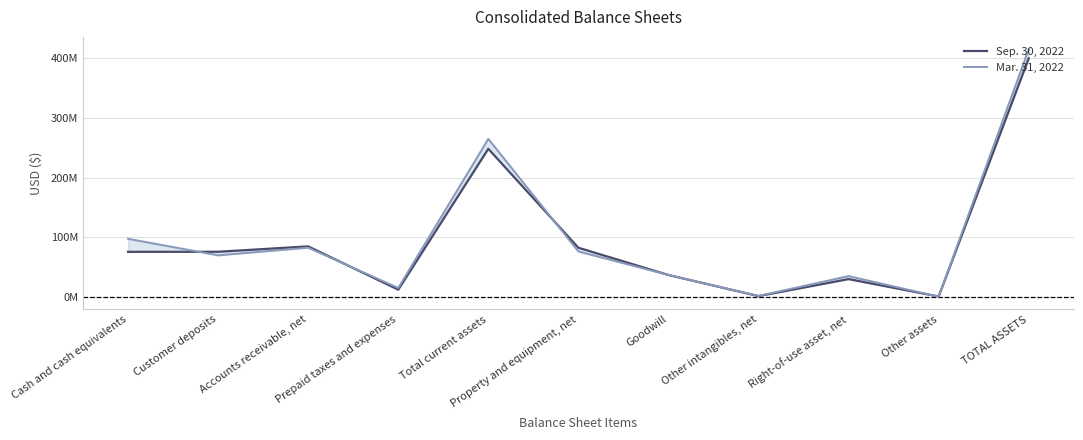

After their last crossing, which series has the higher values: Mar. 31, 2022 or Sep. 30, 2022?

Mar. 31, 2022